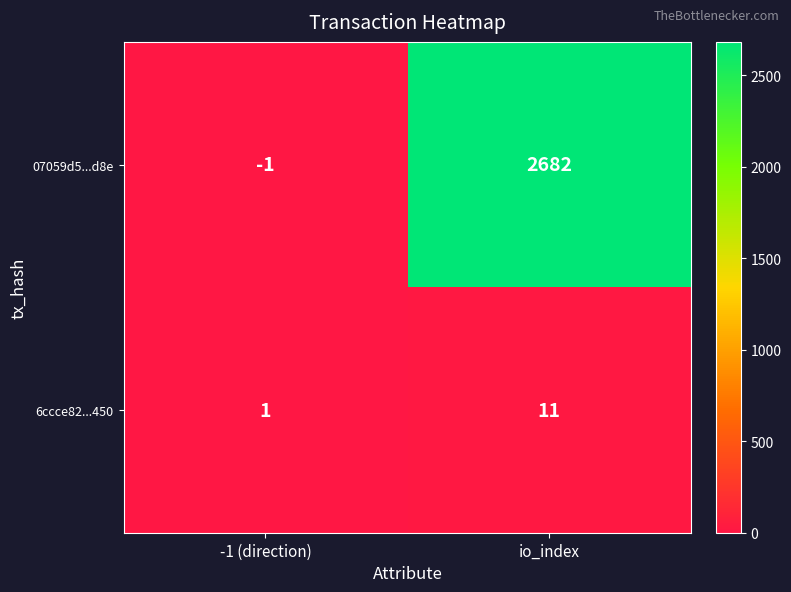

Reading left to right, extract all data points from this chart.

07059d5...d8e: -1	2682
6ccce82...450: 1	11